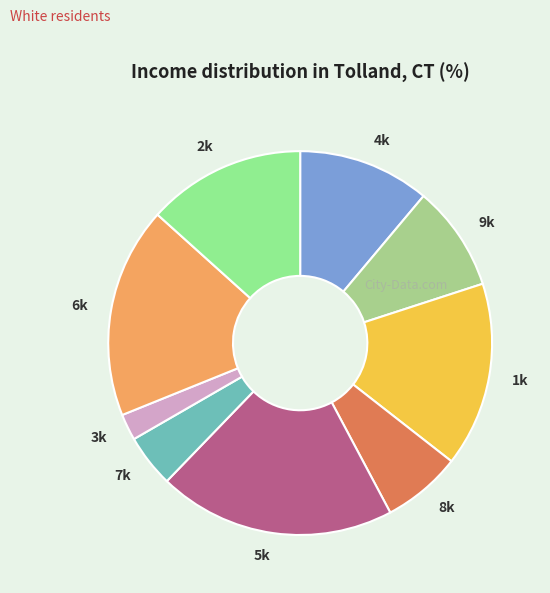

Rank the categories by value from highest to lowest.

5k, 6k, 1k, 2k, 4k, 9k, 8k, 7k, 3k